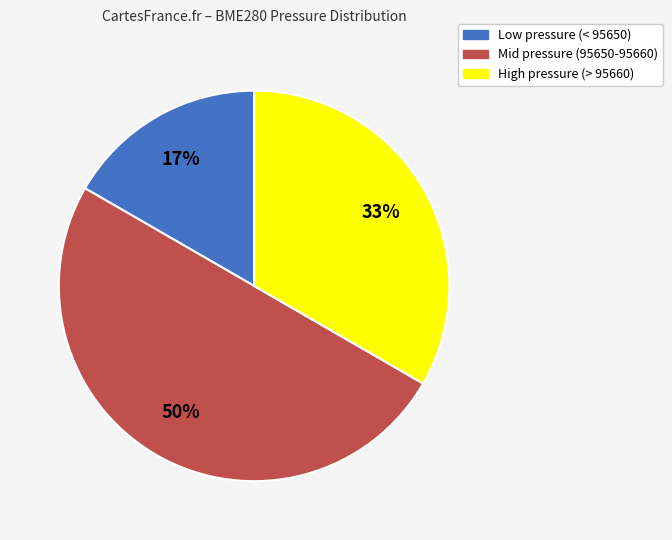

The Low pressure (< 95650) slice represents 11% of the pie. True or false?

False